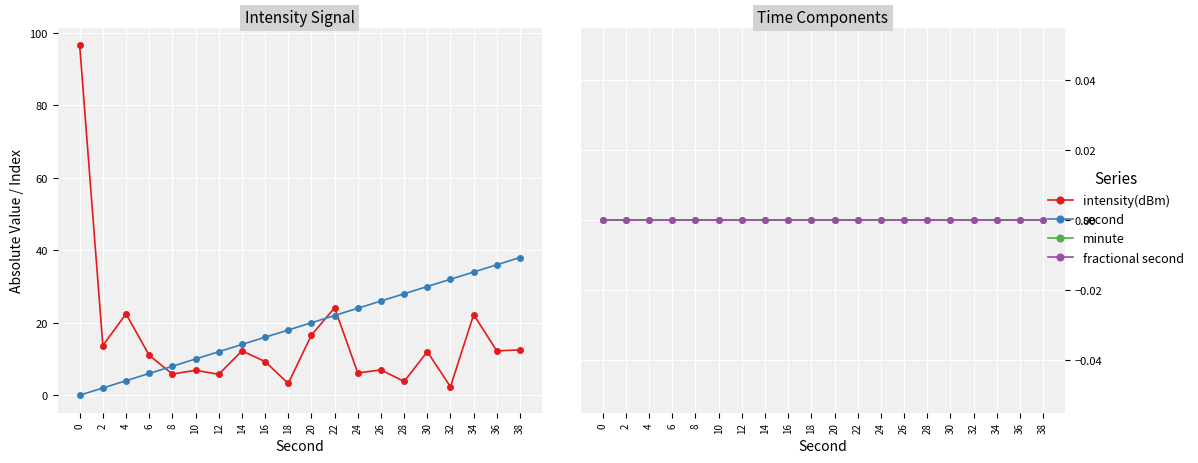

List the labels in order of fractional second value, largest first.

0, 2, 4, 6, 8, 10, 12, 14, 16, 18, 20, 22, 24, 26, 28, 30, 32, 34, 36, 38